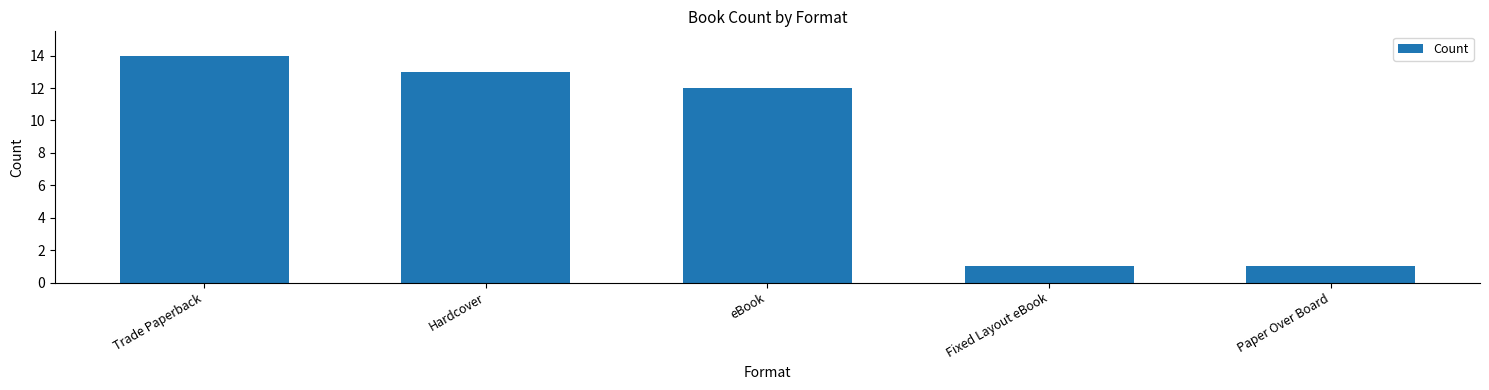

What is the ratio of the value at eBook to the value at Trade Paperback?

0.9